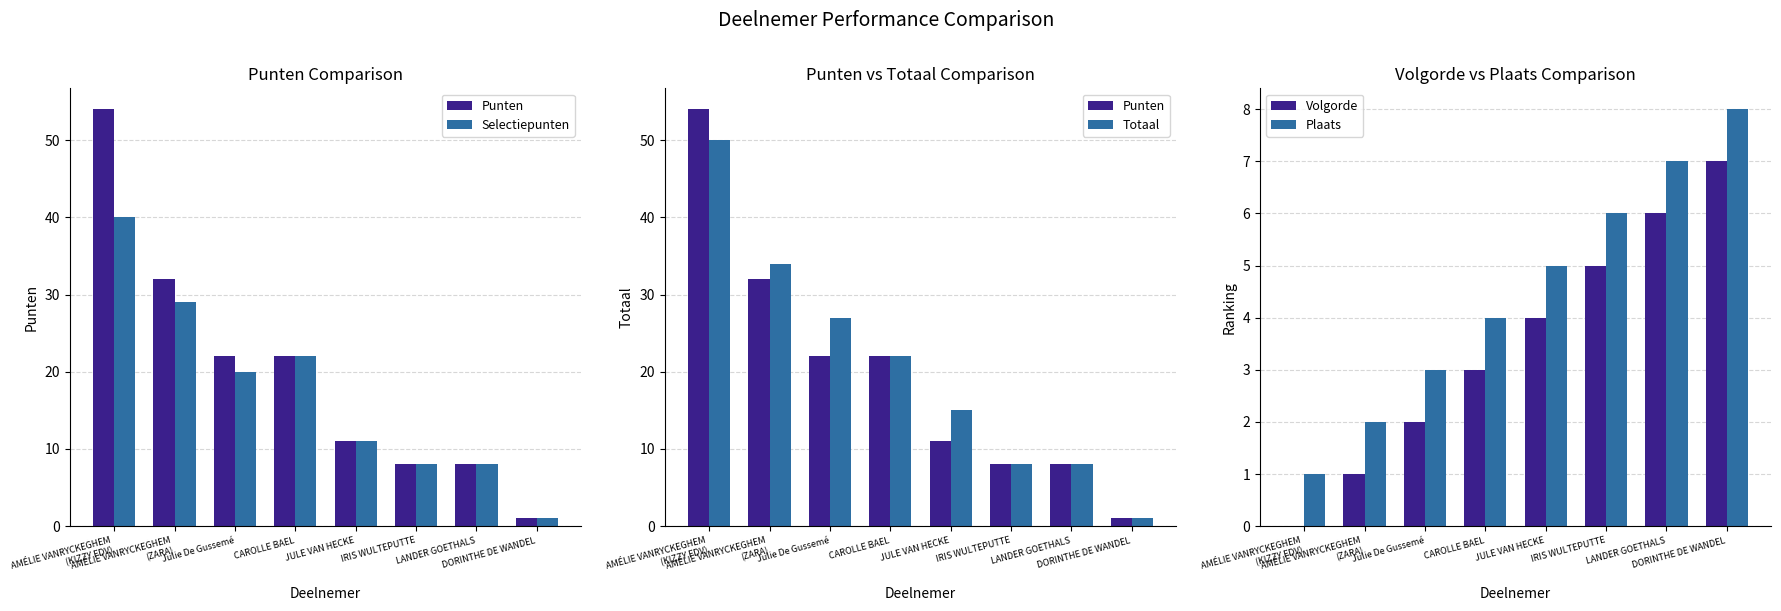

Which category has the highest value in the Punten series?

AMÉLIE VANRYCKEGHEM
(KIZZY FDV)